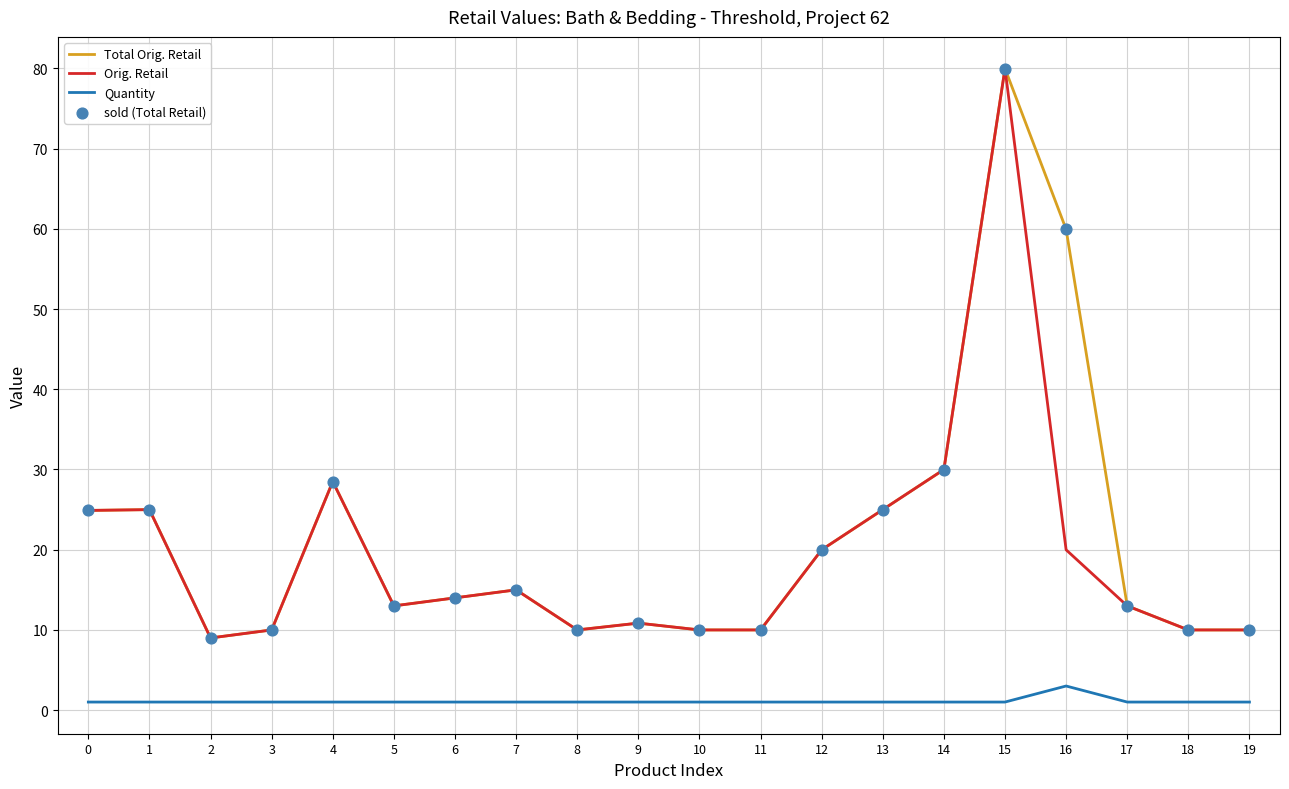

The value of Total Orig. Retail at 1 is 25.0. True or false?

True